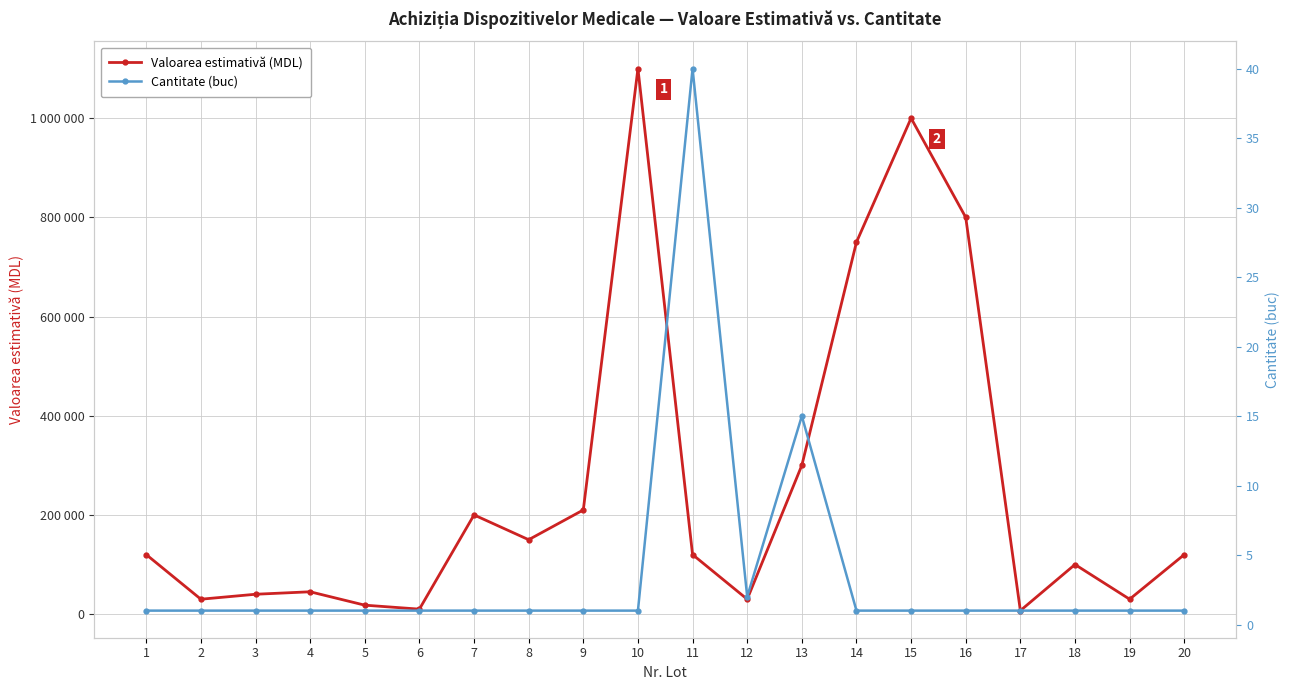

True or false: Valoarea estimativă (MDL) has more than 2 interior local peaks.

True